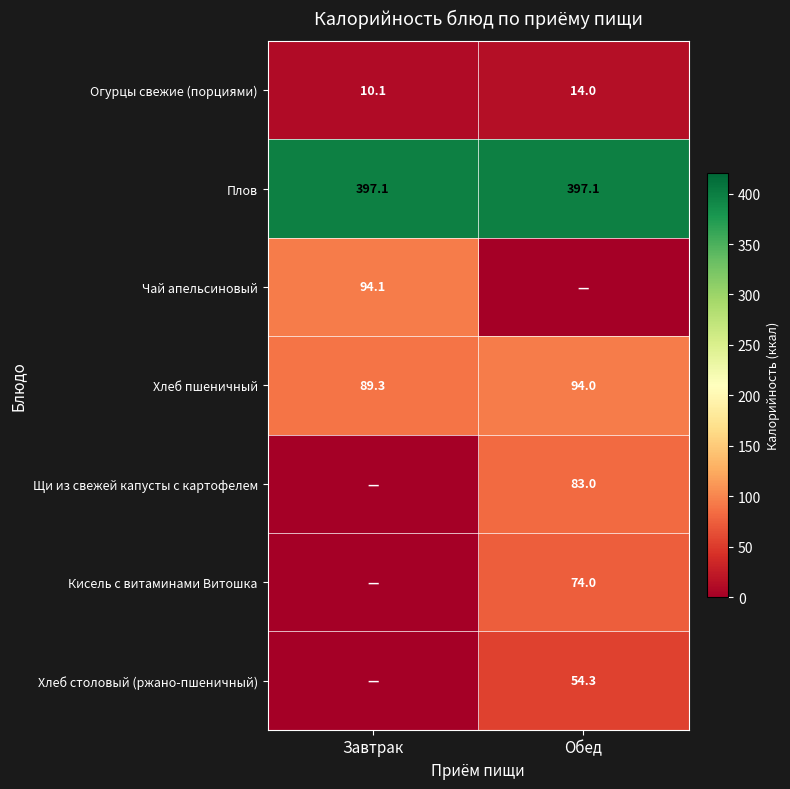

Between Обед and Завтрак, which is larger?

Обед